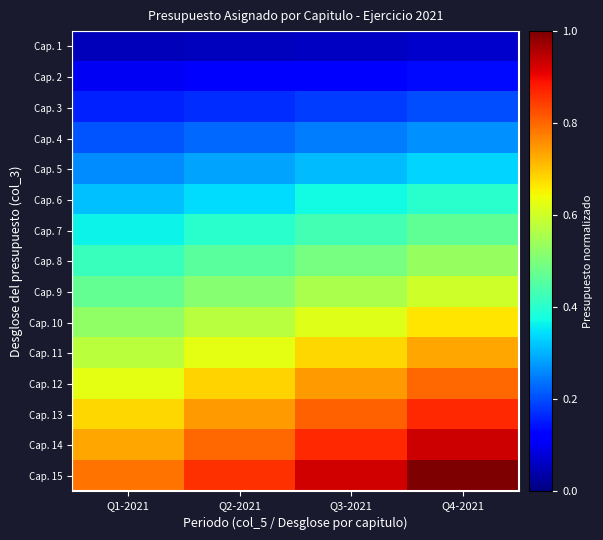

Rank the series at Q4-2021 from highest to lowest value.

Cap. 15, Cap. 14, Cap. 13, Cap. 12, Cap. 11, Cap. 10, Cap. 9, Cap. 8, Cap. 7, Cap. 6, Cap. 5, Cap. 4, Cap. 3, Cap. 2, Cap. 1